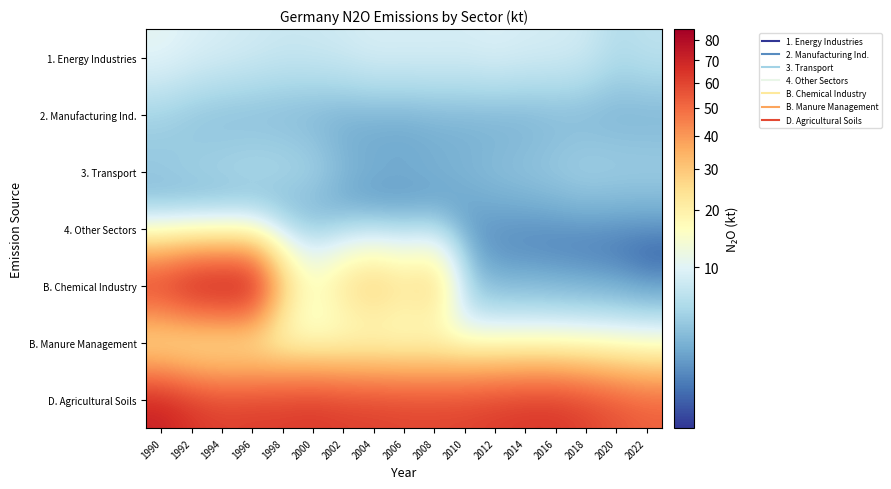

Reading left to right, extract all data points from this chart.

1. Energy Industries: 1990=10.6	1992=9.5	1994=8.9	1996=8.4	1998=7.8	2000=8.0	2002=8.3	2004=9.1	2006=9.0	2008=9.1	2010=8.9	2012=9.5	2014=8.9	2016=8.7	2018=8.2	2020=6.0	2022=6.9
2. Manufacturing Ind.: 1990=4.5	1992=3.5	1994=3.1	1996=3.0	1998=2.9	2000=2.6	2002=2.5	2004=2.5	2006=2.4	2008=2.7	2010=2.7	2012=2.6	2014=2.6	2016=2.9	2018=2.7	2020=2.7	2022=2.7
3. Transport: 1990=4.5	1992=5.3	1994=5.7	1996=6.1	1998=6.0	2000=5.5	2002=3.7	2004=3.2	2006=3.0	2008=3.2	2010=3.5	2012=4.0	2014=4.4	2016=4.9	2018=5.5	2020=5.3	2022=5.2
4. Other Sectors: 1990=3.3	1992=2.5	1994=2.3	1996=2.5	1998=2.1	2000=2.0	2002=2.1	2004=1.7	2006=1.9	2008=1.9	2010=2.0	2012=1.9	2014=1.7	2016=1.6	2018=1.6	2020=1.6	2022=1.6
B. Chemical Industry: 1990=72.0	1992=83.0	1994=85.6	1996=83.9	1998=32.2	2000=17.8	2002=26.4	2004=31.9	2006=26.3	2008=30.6	2010=4.7	2012=2.6	2014=2.6	2016=2.4	2018=2.2	2020=1.9	2022=1.3
B. Manure Management: 1990=12.1	1992=10.6	1994=10.7	1996=10.7	1998=10.5	2000=10.4	2002=10.4	2004=10.3	2006=10.3	2008=10.5	2010=10.3	2012=10.1	2014=10.1	2016=9.9	2018=9.6	2020=9.3	2022=8.7
D. Agricultural Soils: 1990=72.3	1992=65.3	1994=61.9	1996=62.8	1998=63.1	2000=64.3	2002=62.5	2004=61.9	2006=60.9	2008=60.8	2010=61.3	2012=63.0	2014=64.6	2016=64.8	2018=61.4	2020=57.1	2022=53.7